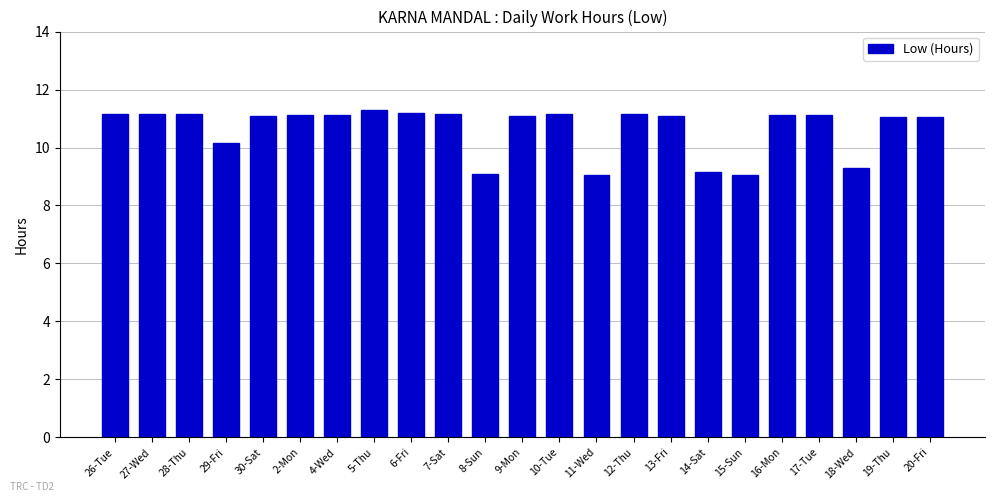

What is the ratio of the value at 8-Sun to the value at 28-Thu?

0.8